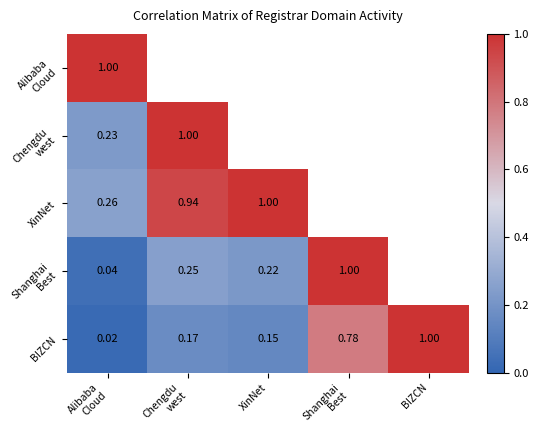

Which series changed the most between XinNet and BIZCN?

BIZCN